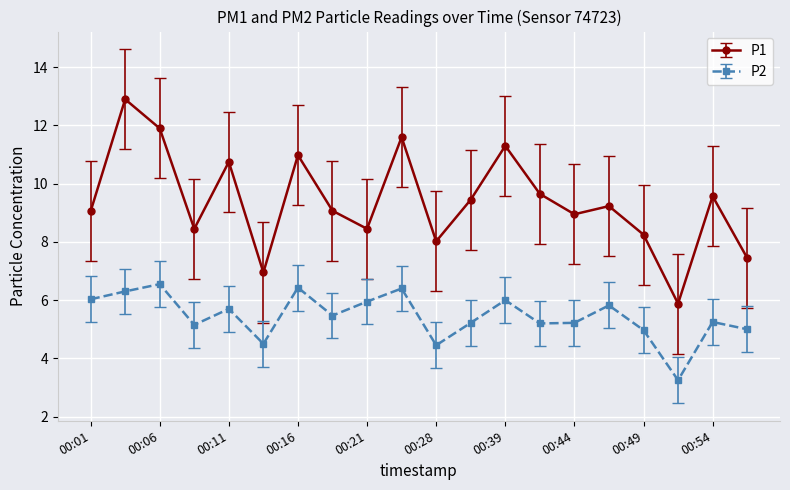

What is the greatest value displayed?

12.9